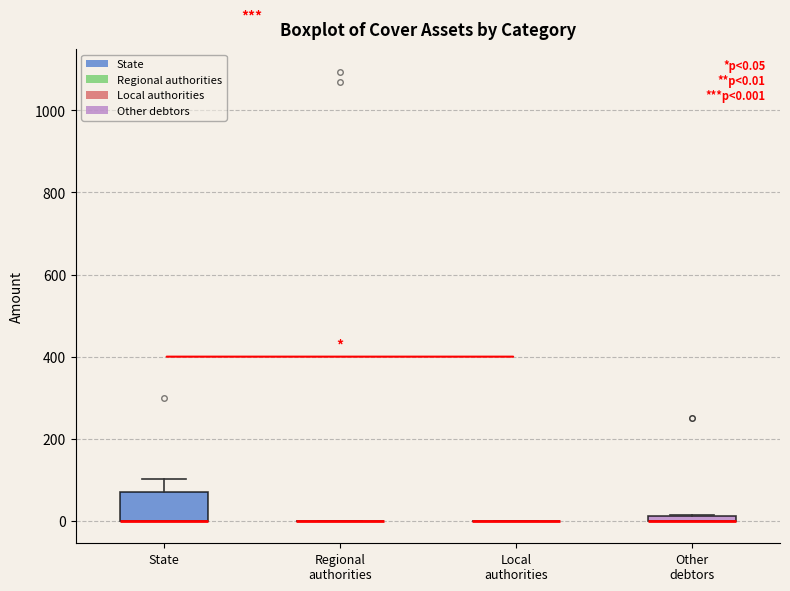

Which box is the tallest, from its lower edge to its upper edge?

State